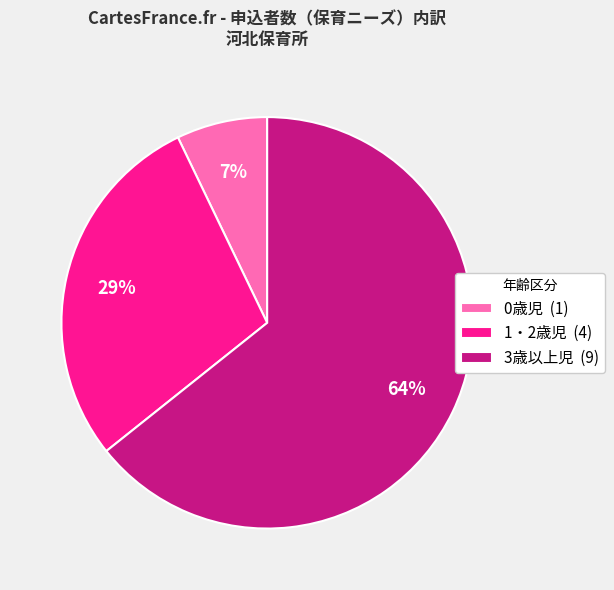

Rank the categories by value from lowest to highest.

0歳児, 1・2歳児, 3歳以上児